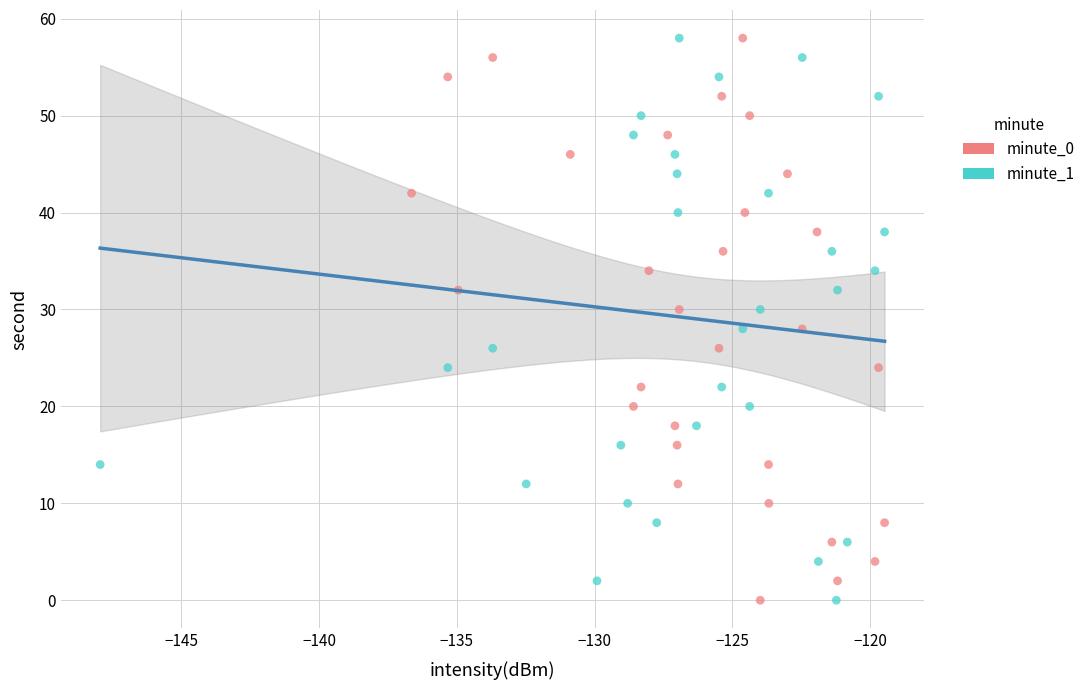

What are all the series names shown in the legend?

minute_0, minute_1